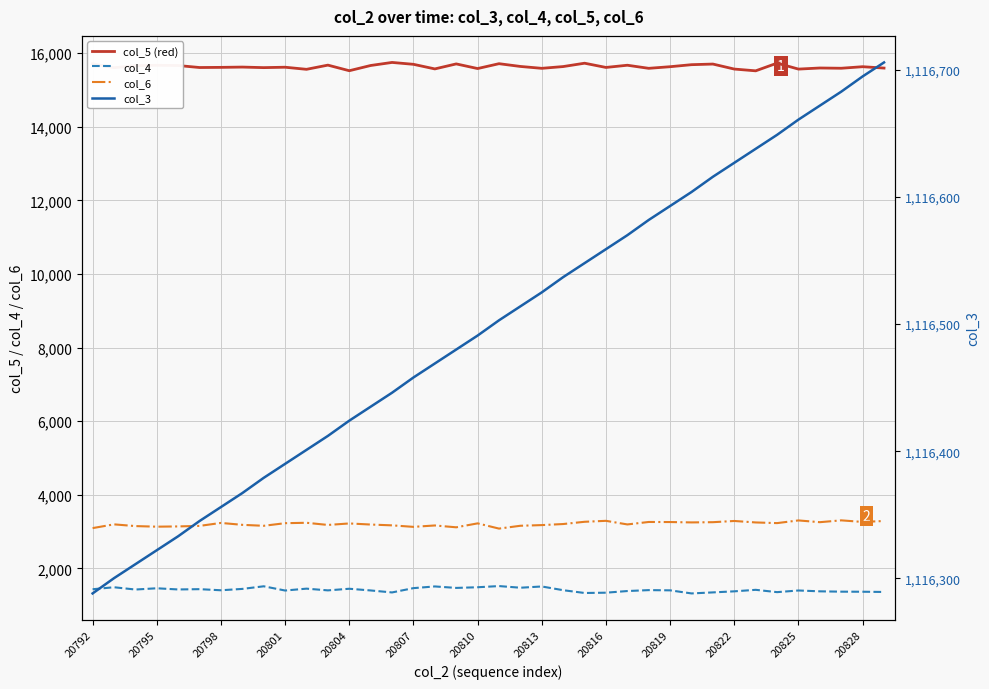

What is the value of the col_4 point at the 21st from the left?

1473